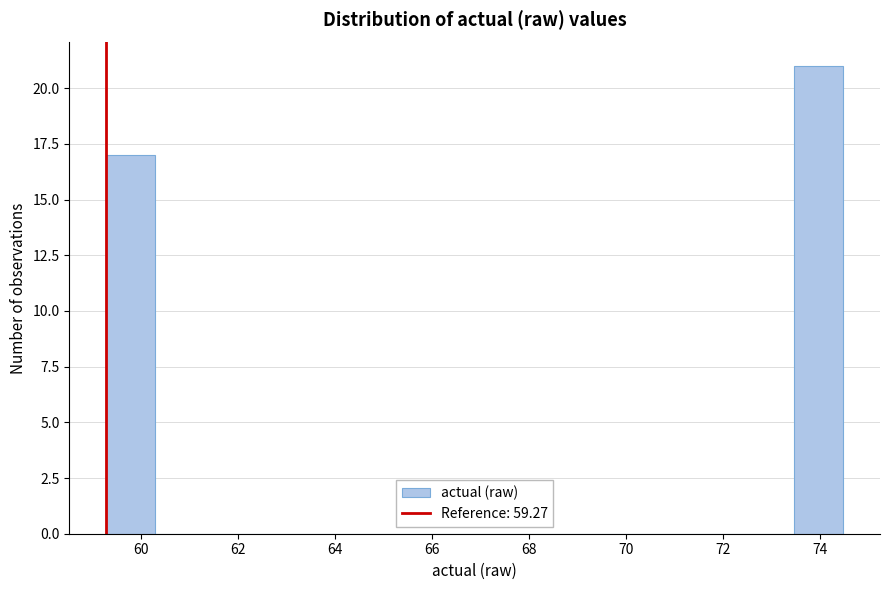

Reading left to right, transcribe this chart: for each bar, give the range it covers on the x-axis and its height. Neither the bar edges nor the heights are printed on the chart, so give them approximately, as read against the axes.

59.2 to 60.2: 17
60.2 to 61.4: 0
61.4 to 62.4: 0
62.4 to 63.4: 0
63.4 to 64.4: 0
64.4 to 65.4: 0
65.4 to 66.4: 0
66.4 to 67.4: 0
67.4 to 68.4: 0
68.4 to 69.4: 0
69.4 to 70.4: 0
70.4 to 71.4: 0
71.4 to 72.4: 0
72.4 to 73.4: 0
73.4 to 74.4: 21